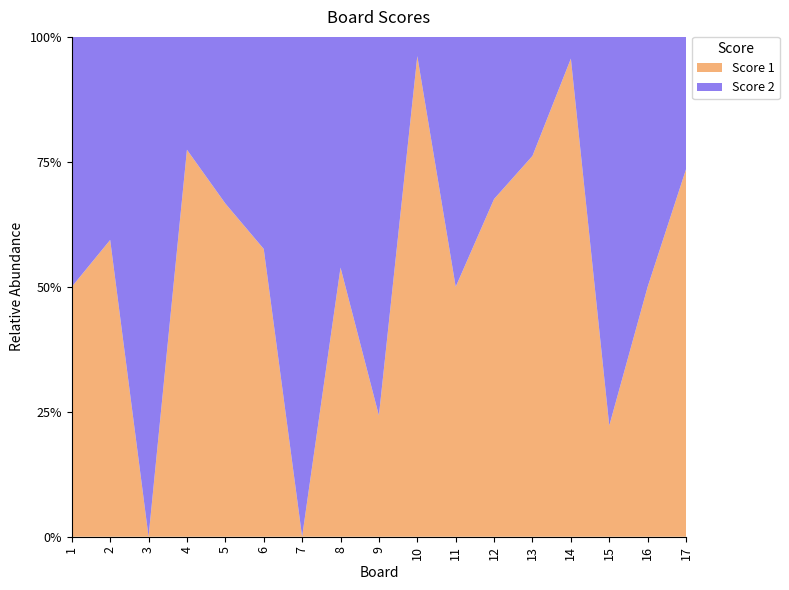

Reading left to right, list all the values displayed in this chart.

Score 1: 19	19	0	24	22	19	0	14	8	25	14	25	16	22	6	12	25
Score 2: 19	13	25	7	11	14	25	12	25	1	14	12	5	1	21	12	9